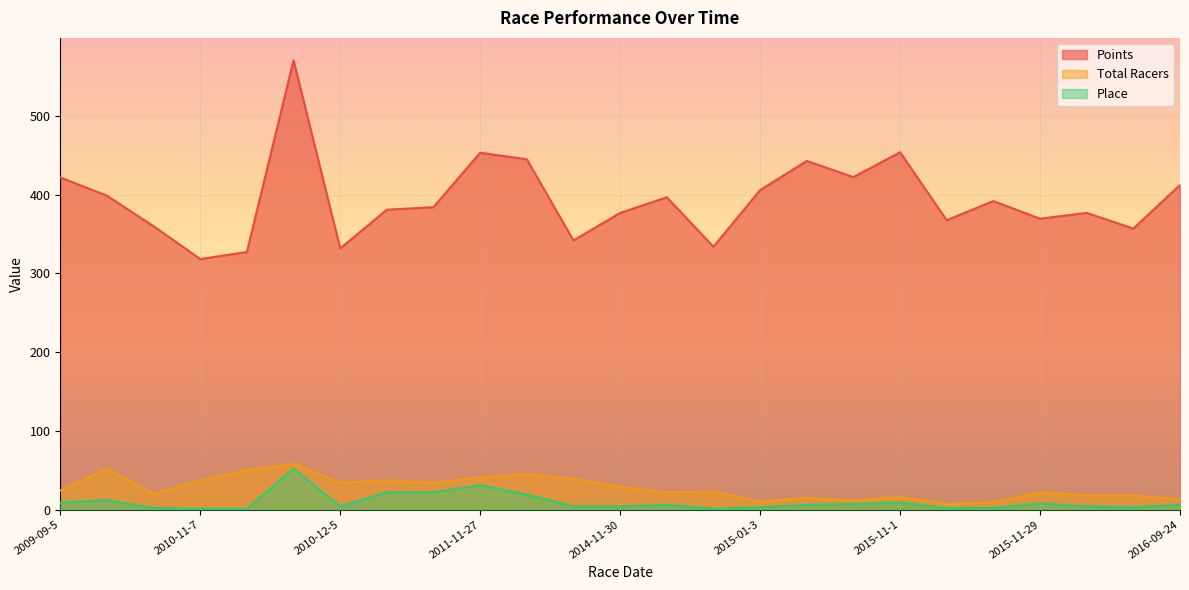

At how many categories does at least one series exceed 33?

25